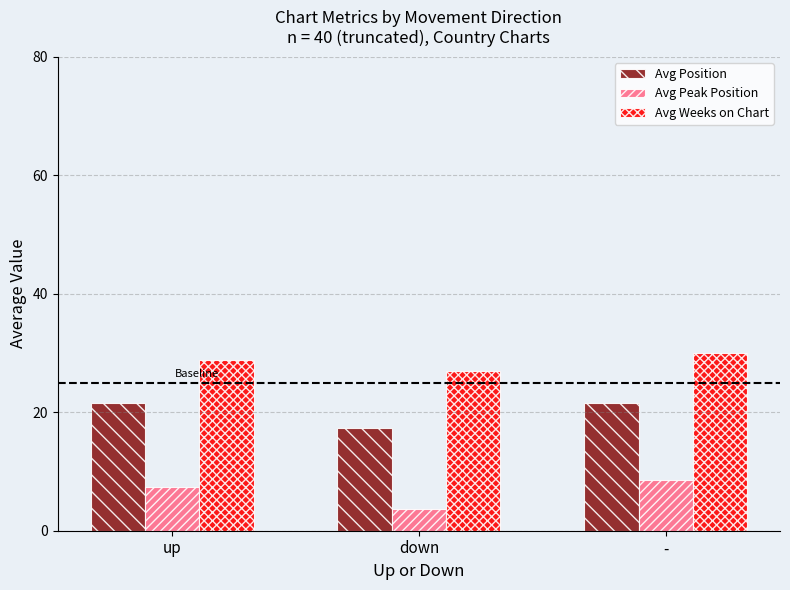

How many data points in Avg Peak Position are above 7?

2